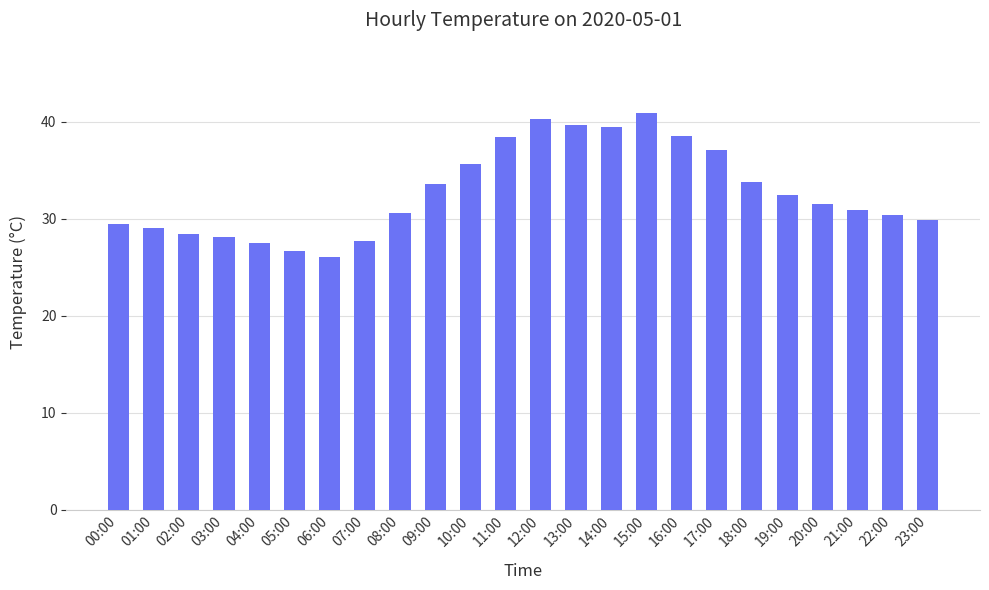

How many bars are there in total?

24